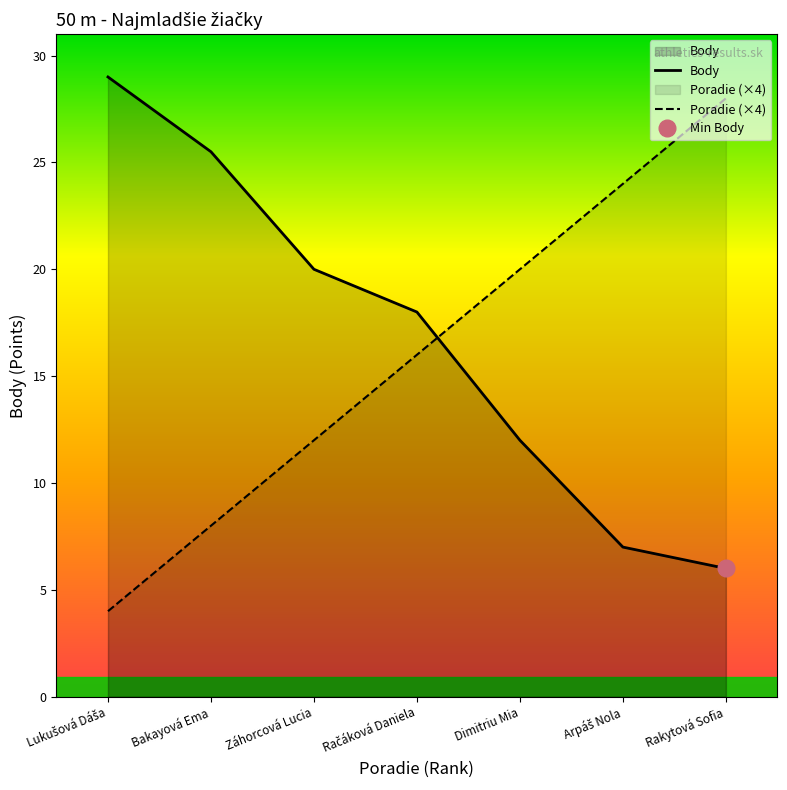

What is the label of the 3rd point from the right?

Dimitriu Mia